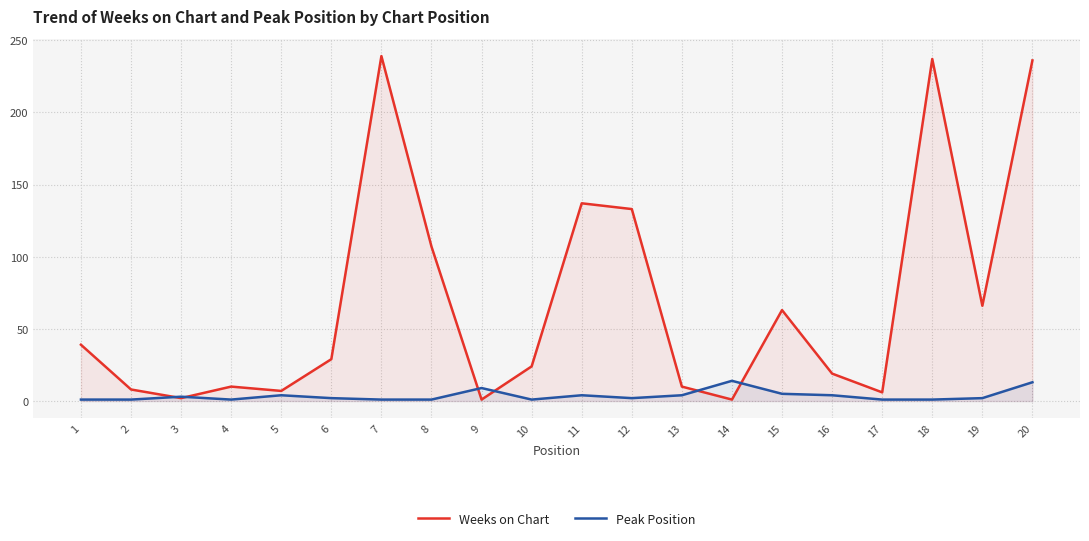

Rank the series by their average value, from highest to lowest.

Weeks on Chart, Peak Position